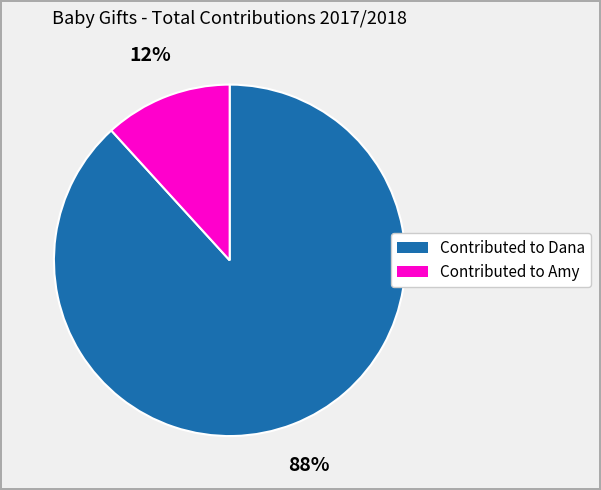

To the nearest percent, what is the difference between the Contributed to Amy and Contributed to Dana slice percentages?

76%